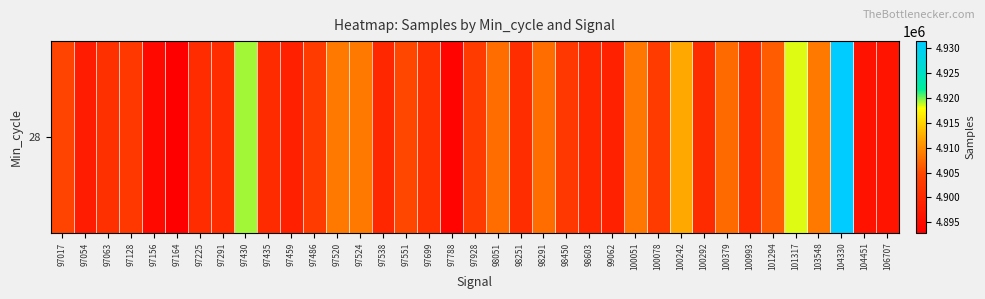

How many distinct data groups are displayed?

1